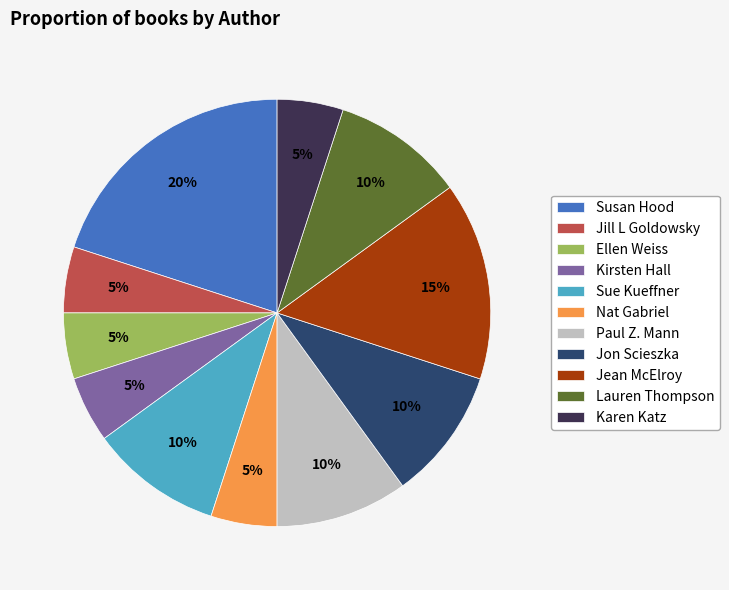

What is the ratio of the value at Paul Z. Mann to the value at Ellen Weiss?

2.0